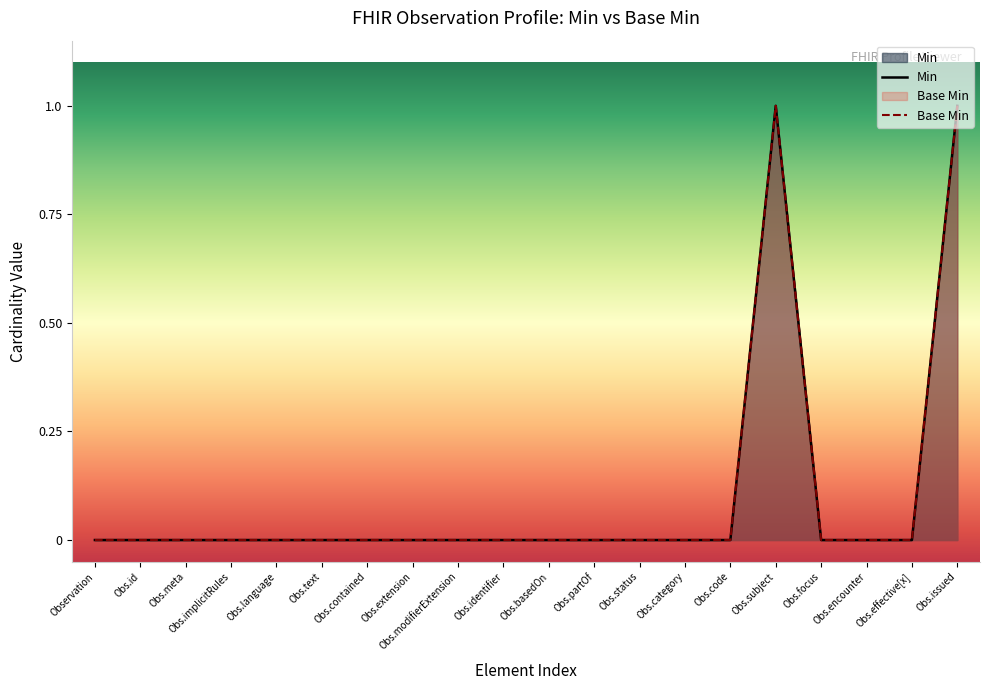

True or false: Min and Base Min cross at least once.

False